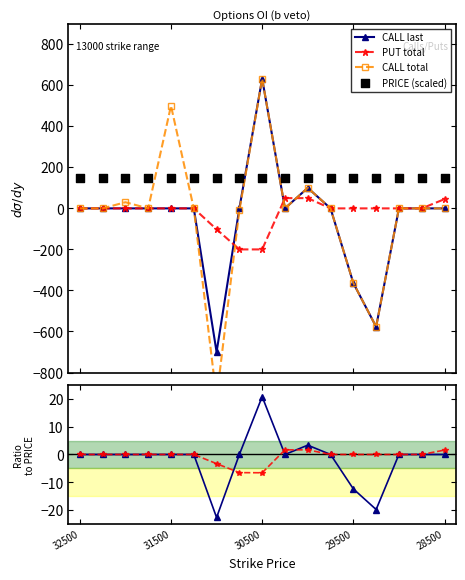

Is the value of CALL last at 30500 greater than the value of CALL total at 9?

No